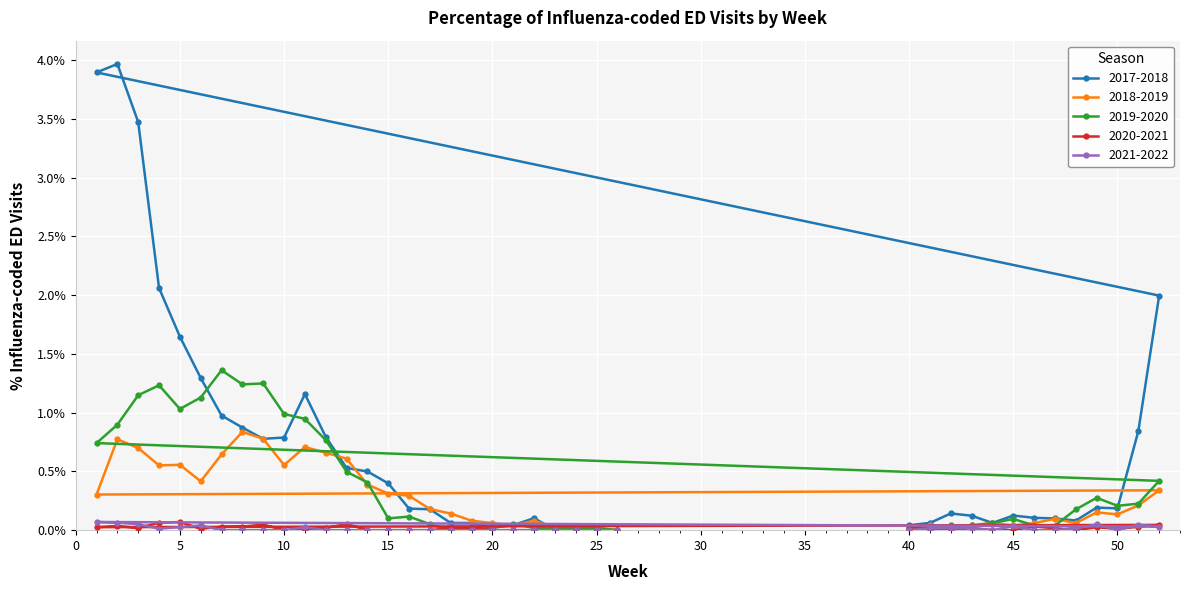

How many data points in 2020-2021 are above 0?

22